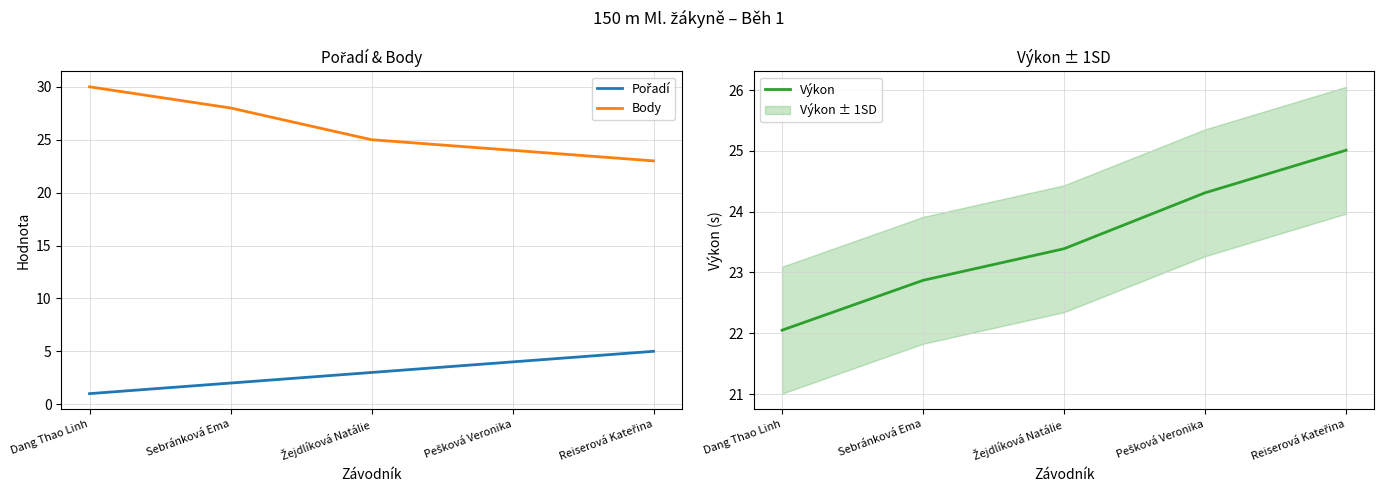

True or false: Pořadí has a value of 4.5 at Žejdlíková Natálie.

False